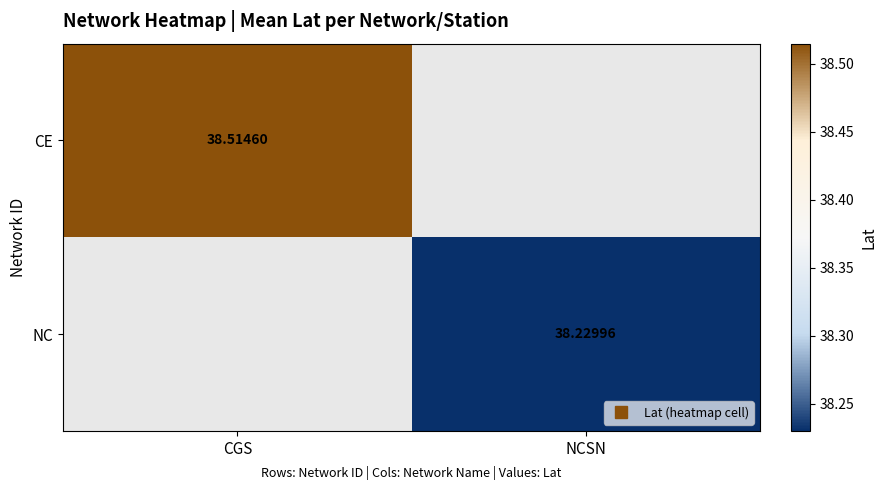

Which label corresponds to the largest value in the chart?

CGS